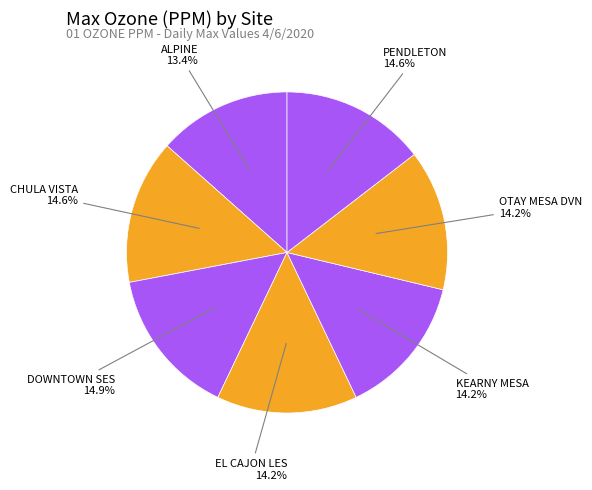

How many segments does this pie chart have?

7